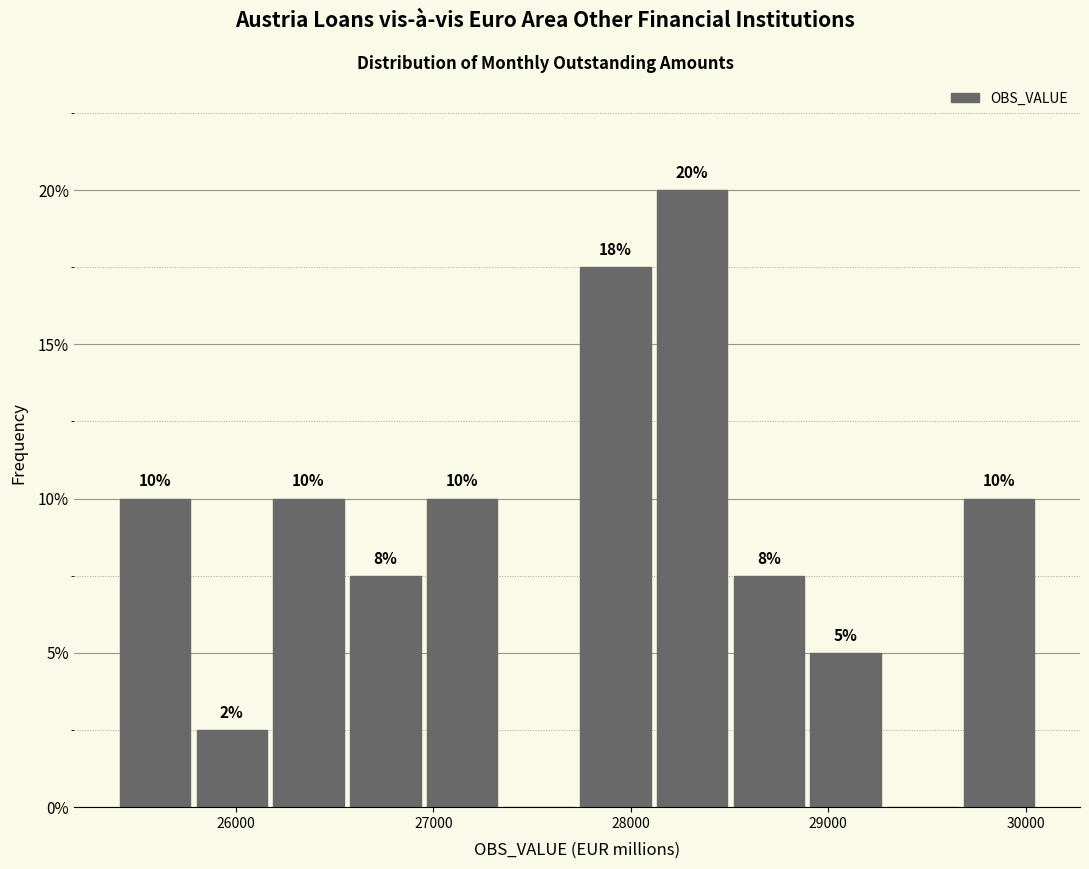

Around what value on the x-axis is the tallest bar? Give the approximate position of its centre, as read against the axis.

28300